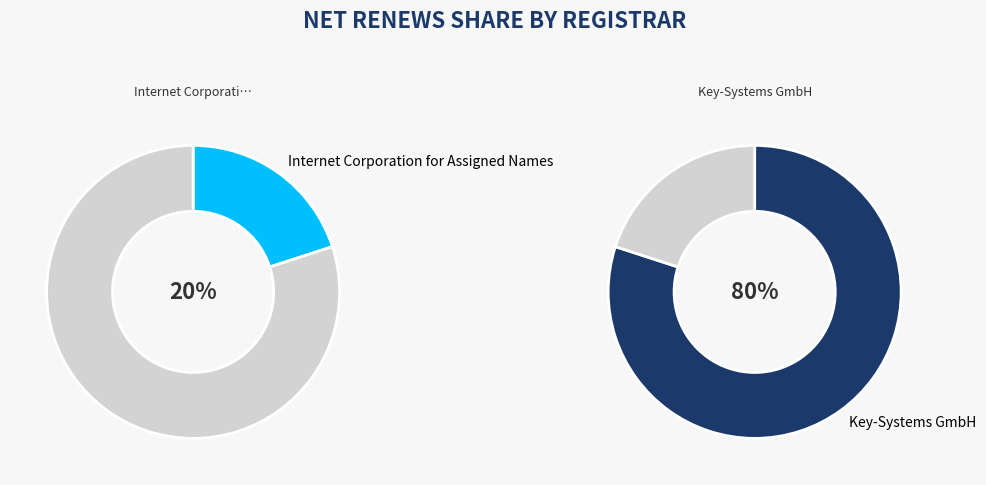

Do STADA Arzneimittel AG and Internet Corporation for Assigned Names together represent more than half of the pie?

No